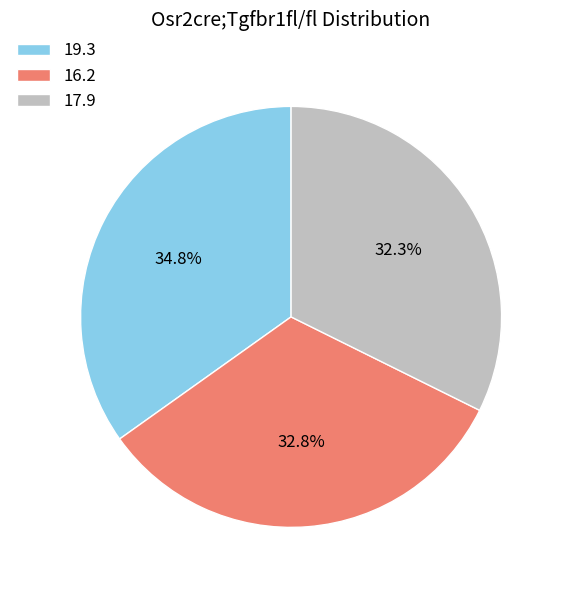

Which has a higher value, 16.2 or 17.9?

16.2